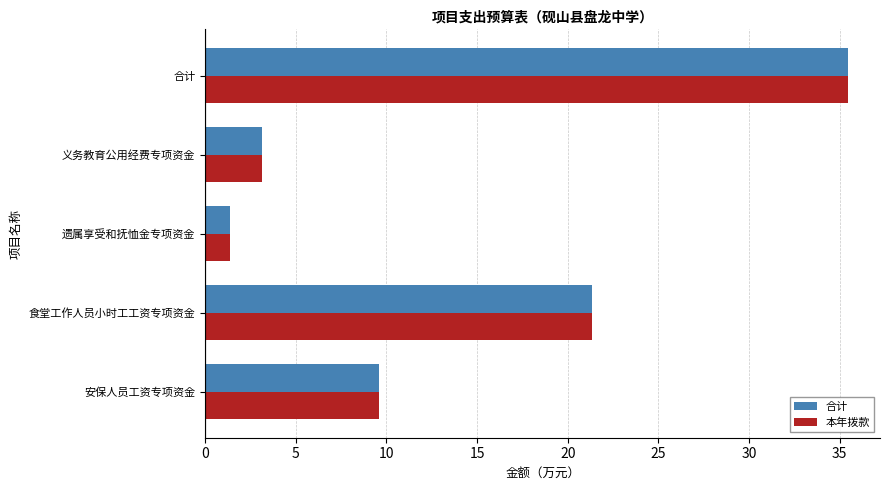

The 本年拨款 series shows 3.2 at 义务教育公用经费专项资金. True or false?

True